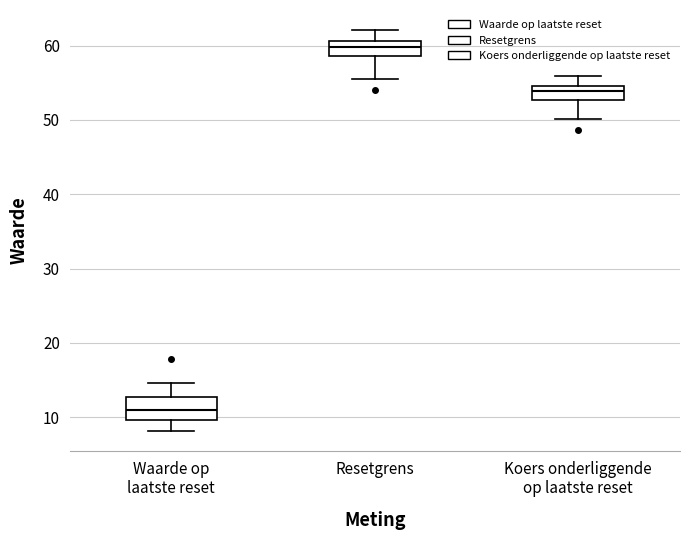

Comparing the boxes themselves (not the whiskers), which one is the tallest?

Waarde op laatste reset